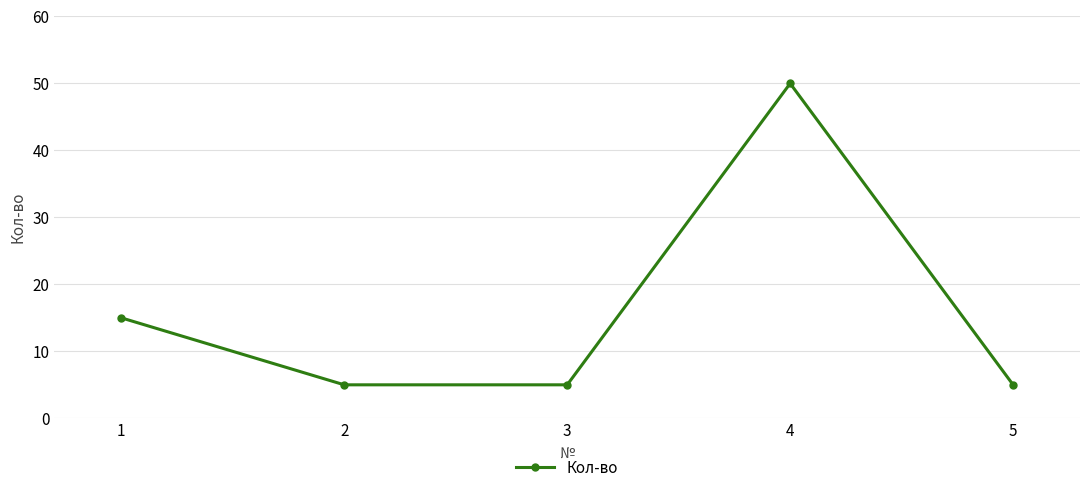

Is it true that the value at 2 is 7?

False